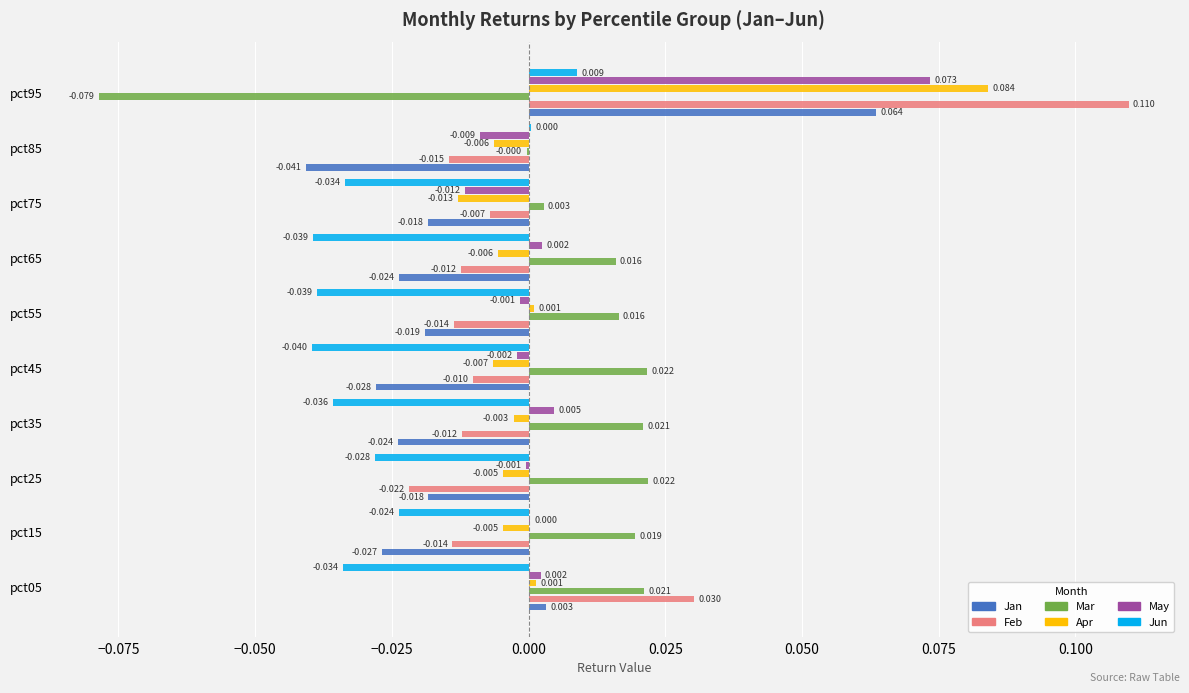

Which series changed the most between pct15 and pct45?

Jun